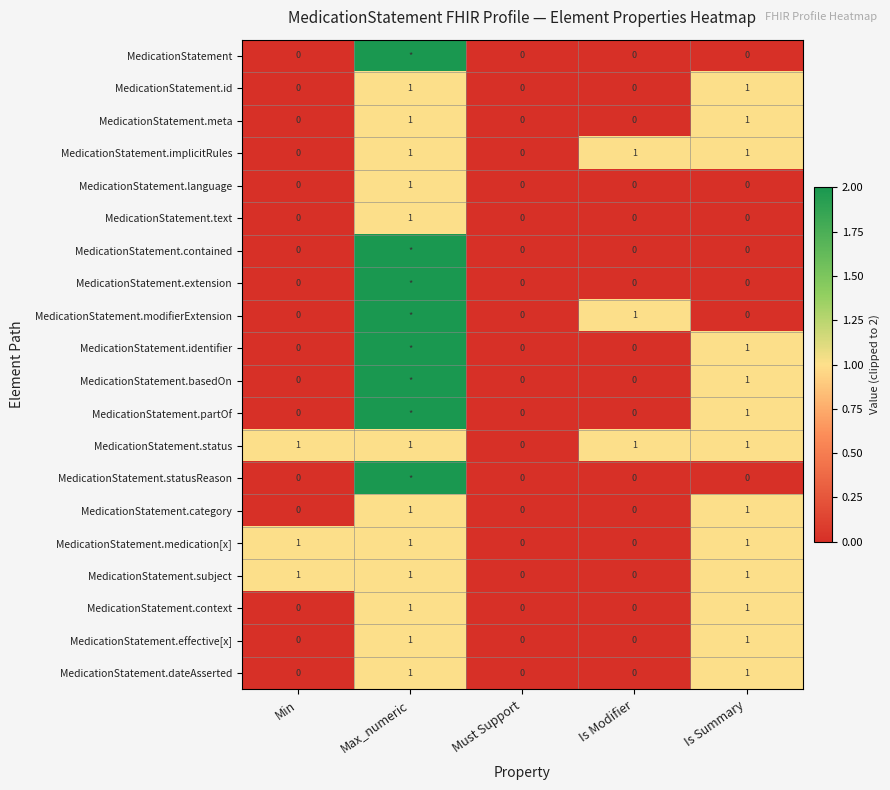

Is the value of MedicationStatement.subject at Is Summary greater than the value of MedicationStatement.statusReason at Is Modifier?

Yes